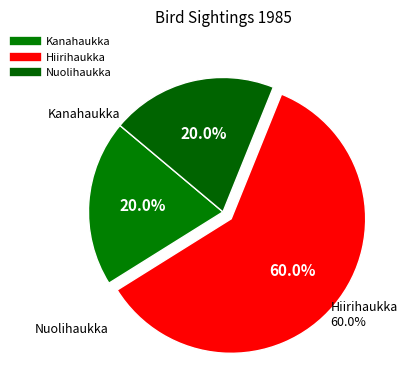

Which slice represents more than half of the pie?

Hiirihaukka